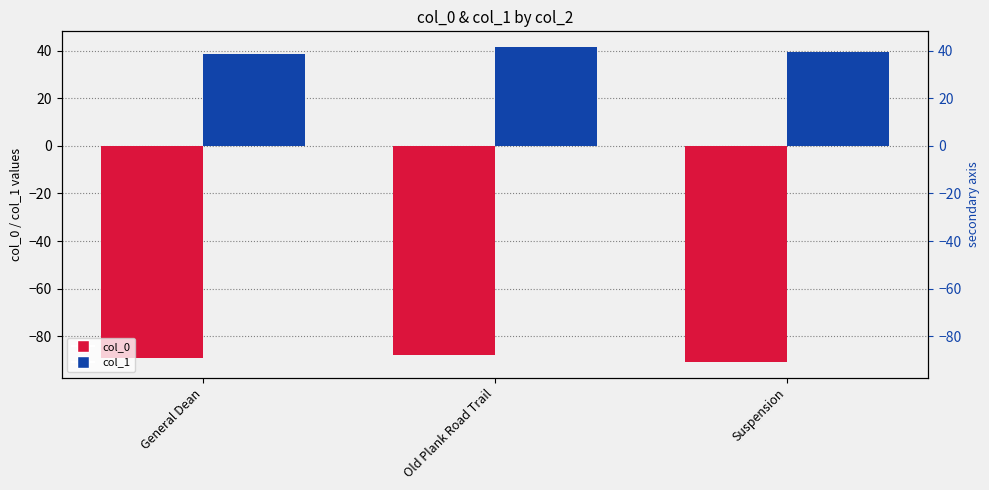

What is the smallest value displayed?

-90.8